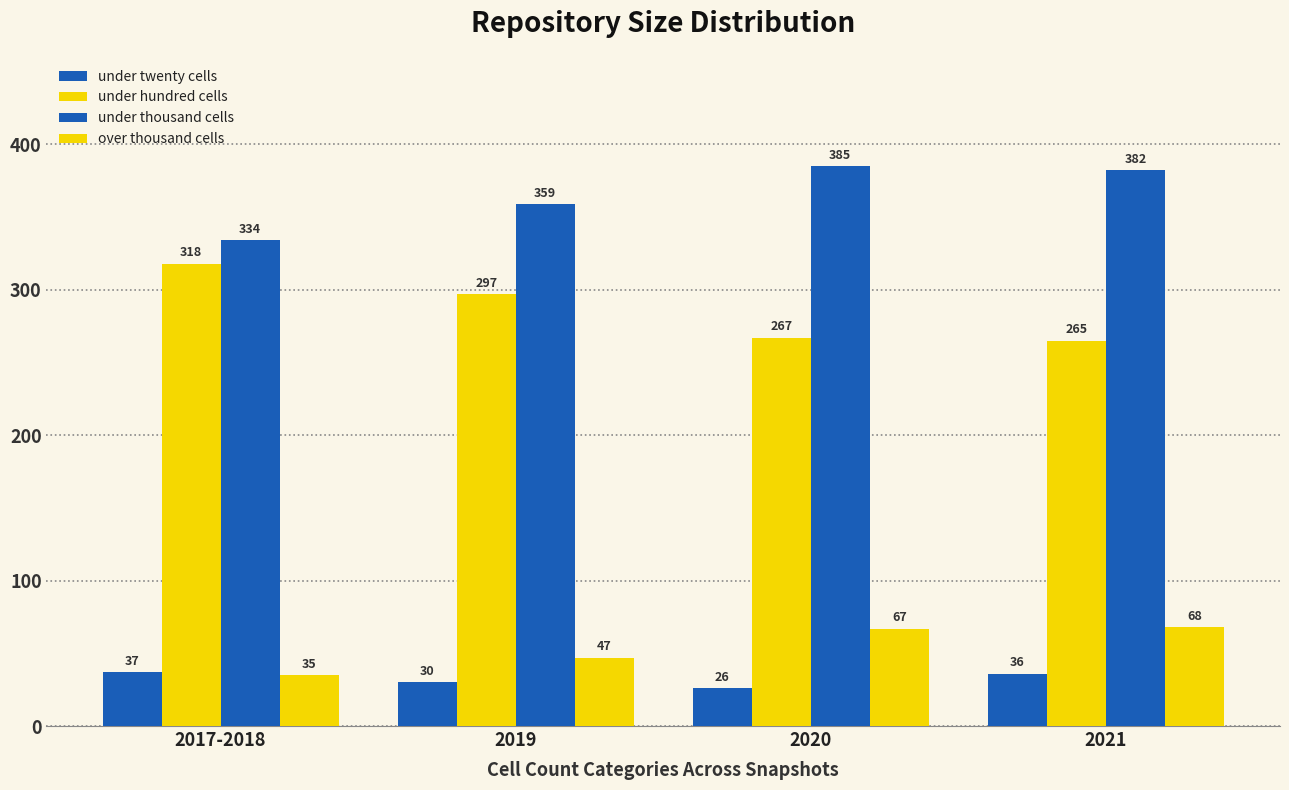

Is the value of under hundred cells at 2019 greater than the value of over thousand cells at 2020?

Yes